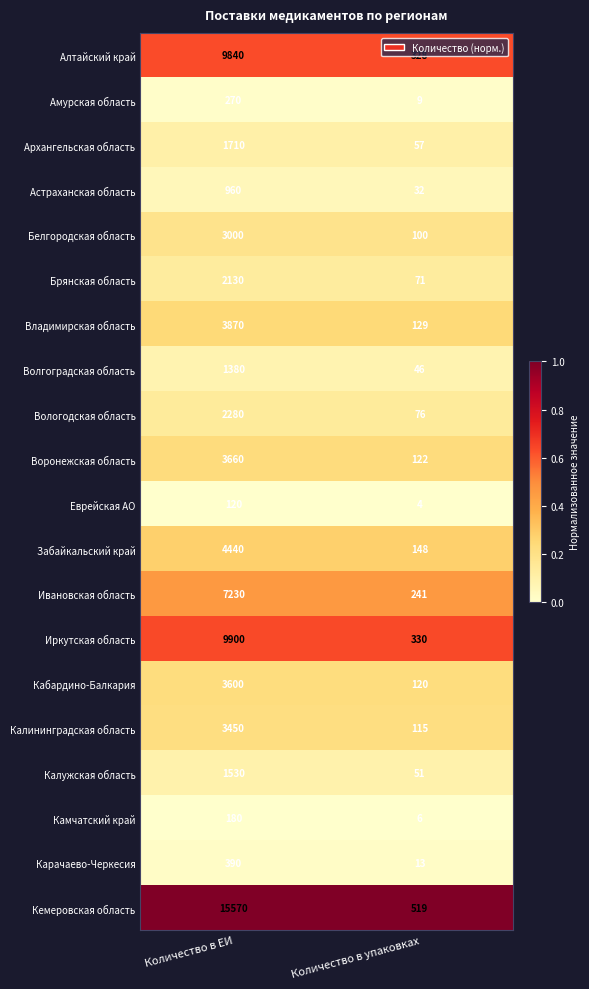

Which series has the largest total across all categories?

Кемеровская область